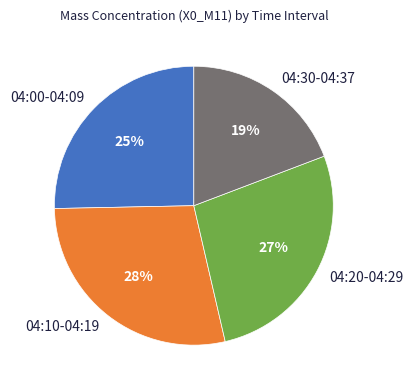

How many slices are in this pie chart?

4